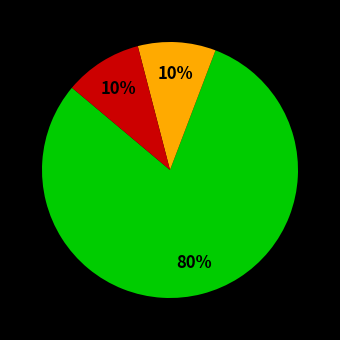

To the nearest percent, what is the difference between the largest and smallest slice percentages?

70%